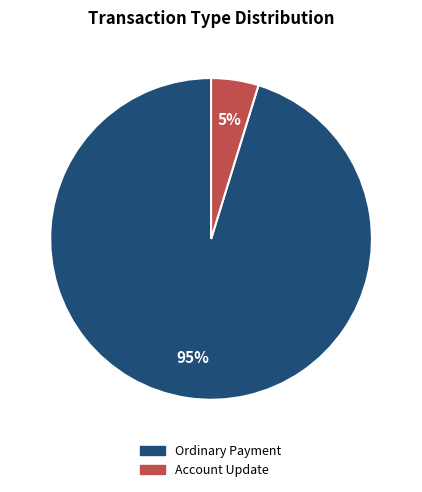

What is the smallest slice in the pie chart?

Account Update